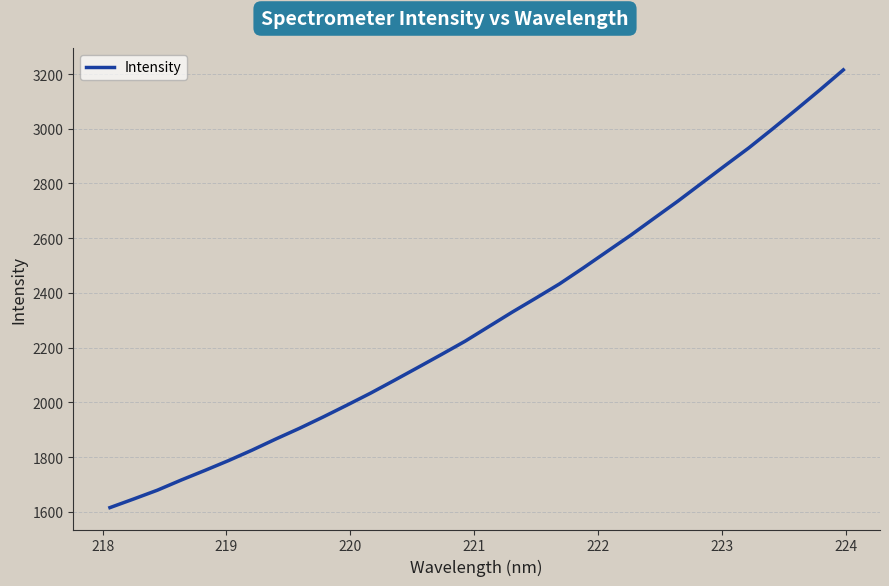

What is the smallest value displayed?

1615.1